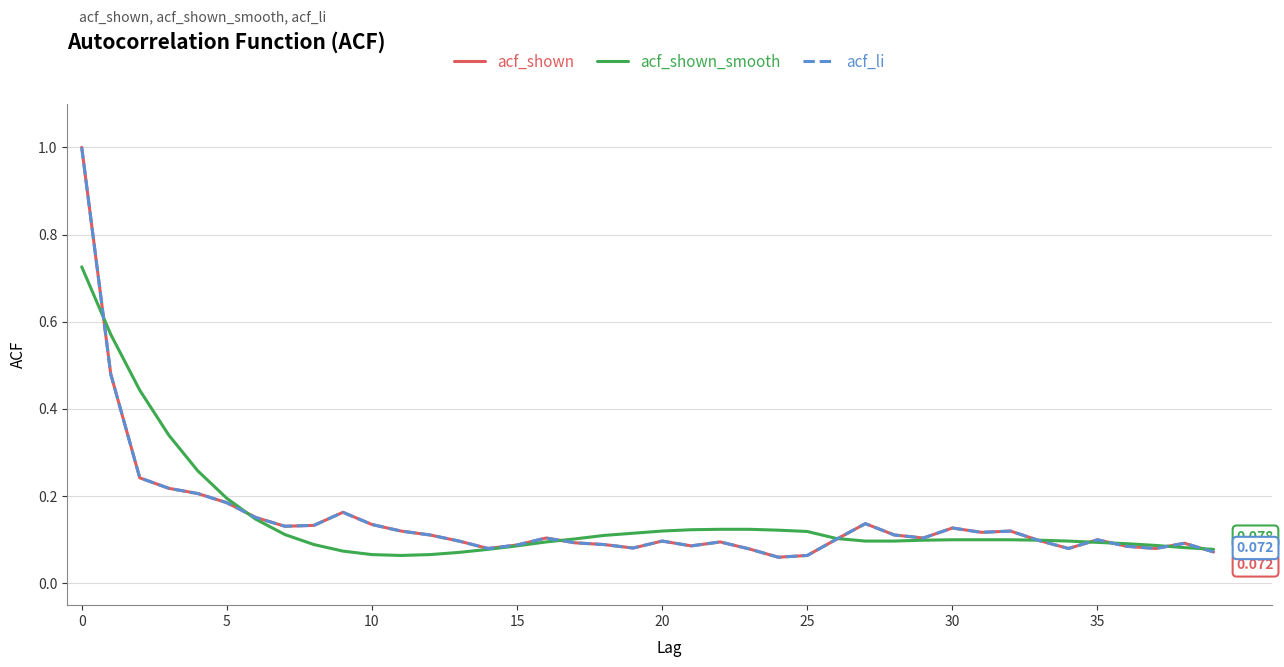

Does the chart display data point markers on the line(s)?

No